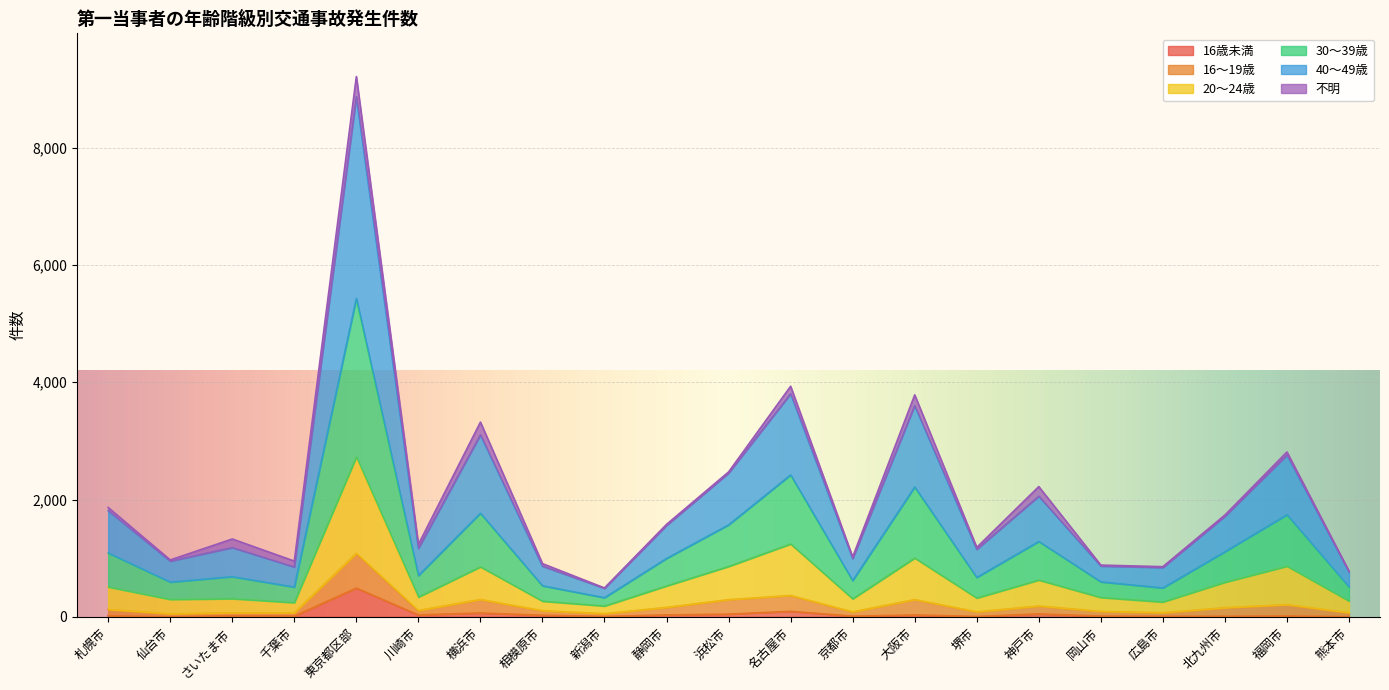

What is the total value across all series at 札幌市?

1865